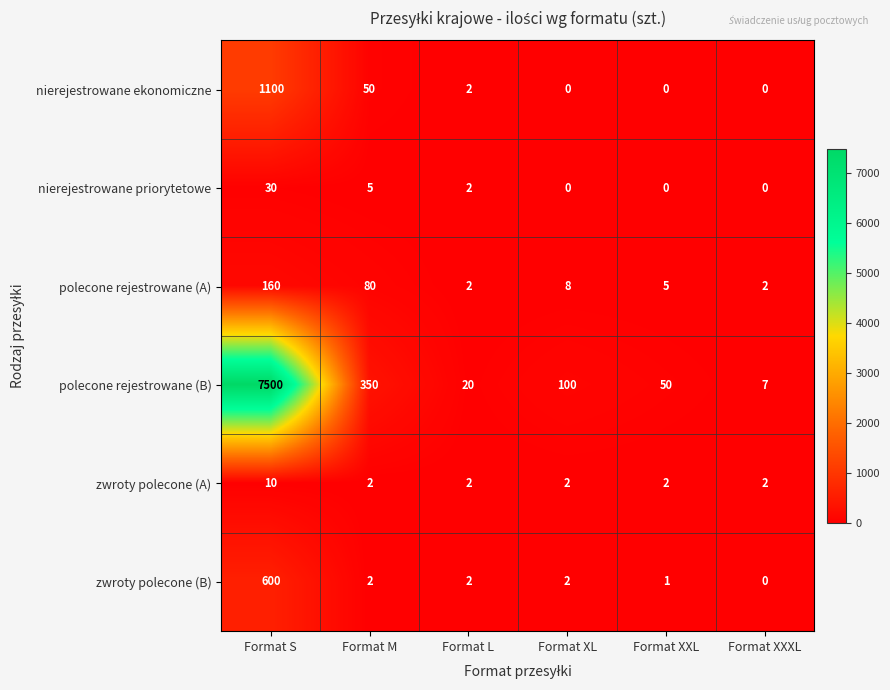

Is the value of zwroty polecone (A) at Format XXXL greater than the value of polecone rejestrowane (A) at Format XL?

No